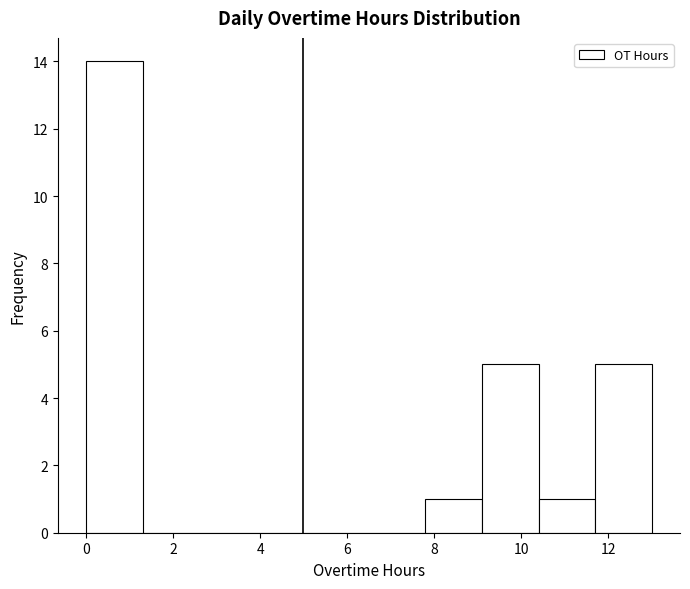

How tall is the bar that spans 0.0 to 1.3 on the x-axis? Neither the bar edges nor the heights are printed on the chart, so give them approximately, as read against the axes.

14